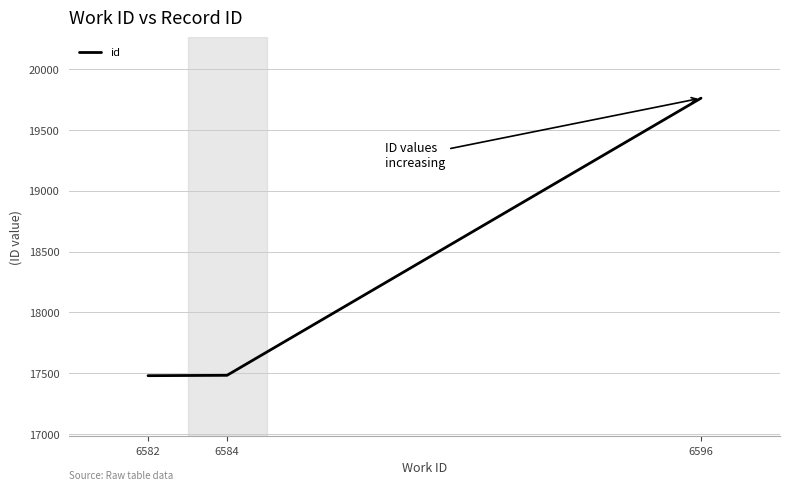

What is the change in value from 6584 to 6596?

+2280